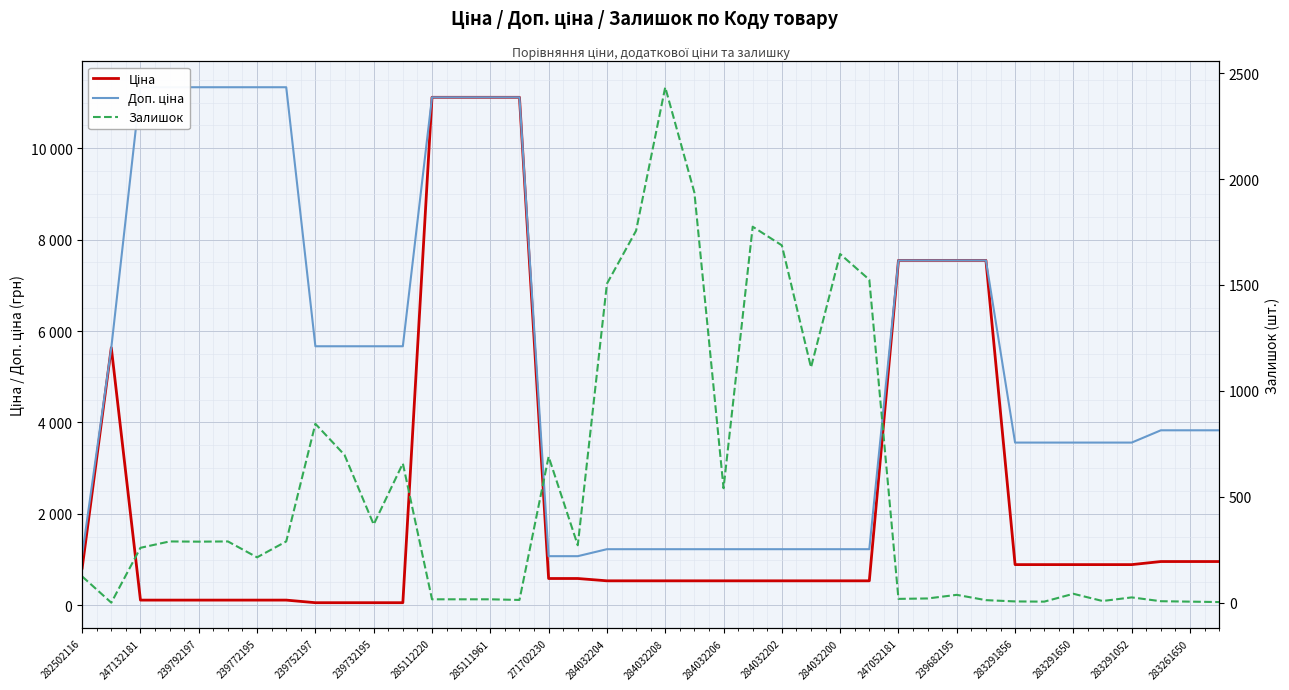

Is this an area chart (filled region under the line)?

No